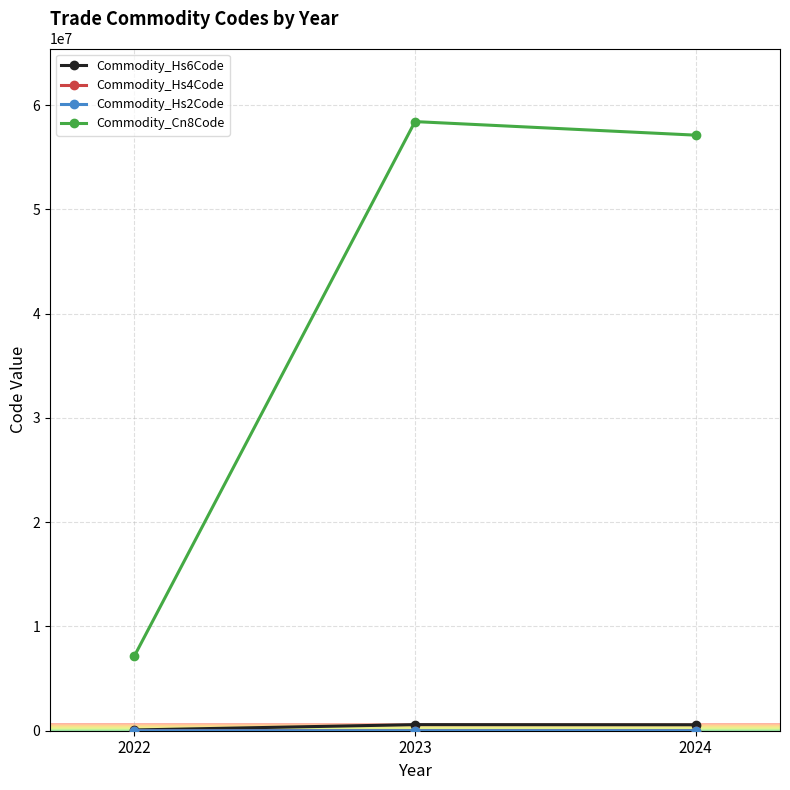

The Commodity_Cn8Code series shows 4766011 at 2022. True or false?

False